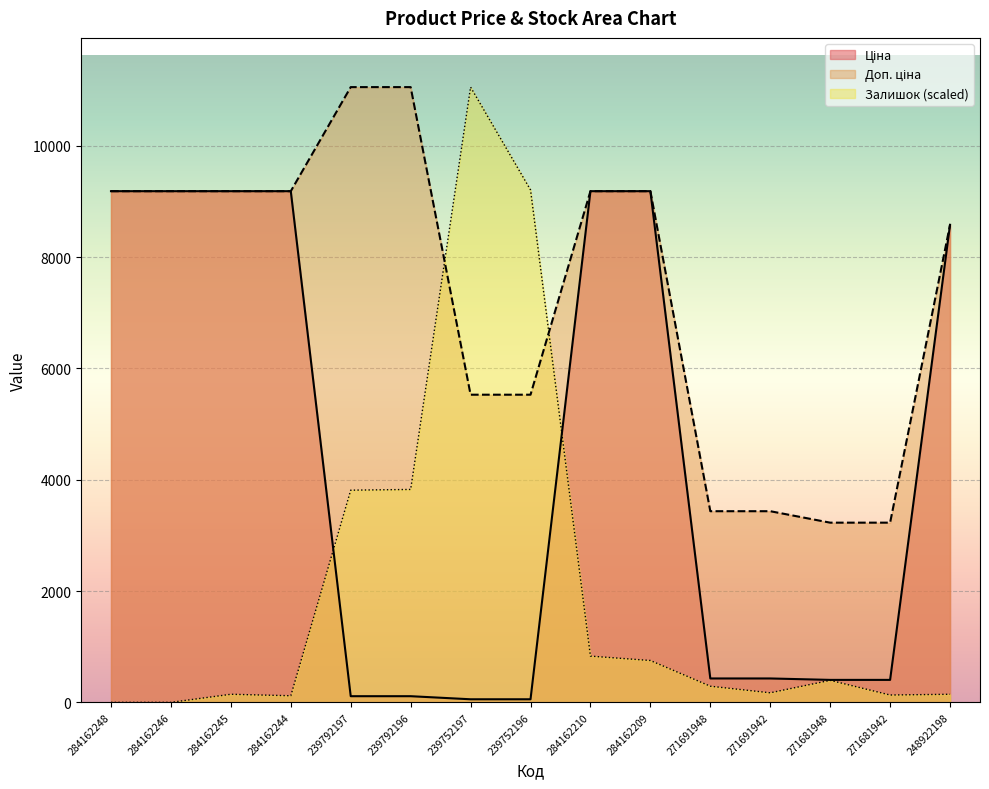

Where is Ціна nearest to the value 4620?

248922198